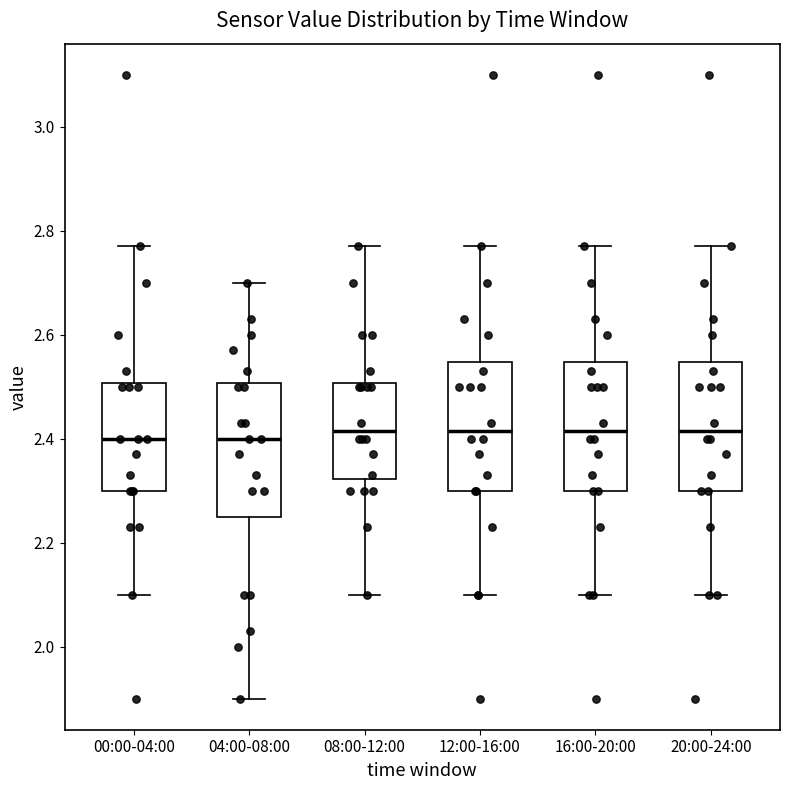

Reading left to right, transcribe this box plot: for each box, give where its median line is, the range the box spans, and where its two whiskers end, as read against the y-axis. The values are not printed on the chart, so give them approximately, as read against the axis.

00:00-04:00: median 2.40, box 2.30 to 2.50, whiskers 2.10 to 2.78
04:00-08:00: median 2.40, box 2.26 to 2.50, whiskers 1.90 to 2.70
08:00-12:00: median 2.42, box 2.32 to 2.50, whiskers 2.10 to 2.78
12:00-16:00: median 2.42, box 2.30 to 2.54, whiskers 2.10 to 2.78
16:00-20:00: median 2.42, box 2.30 to 2.54, whiskers 2.10 to 2.78
20:00-24:00: median 2.42, box 2.30 to 2.54, whiskers 2.10 to 2.78